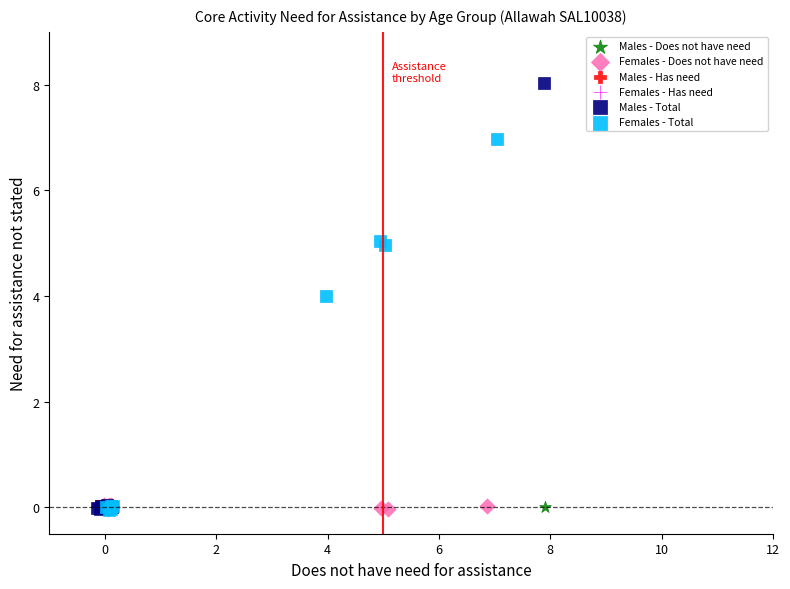

Which series has the largest Y range (max minus min)?

Males - Total